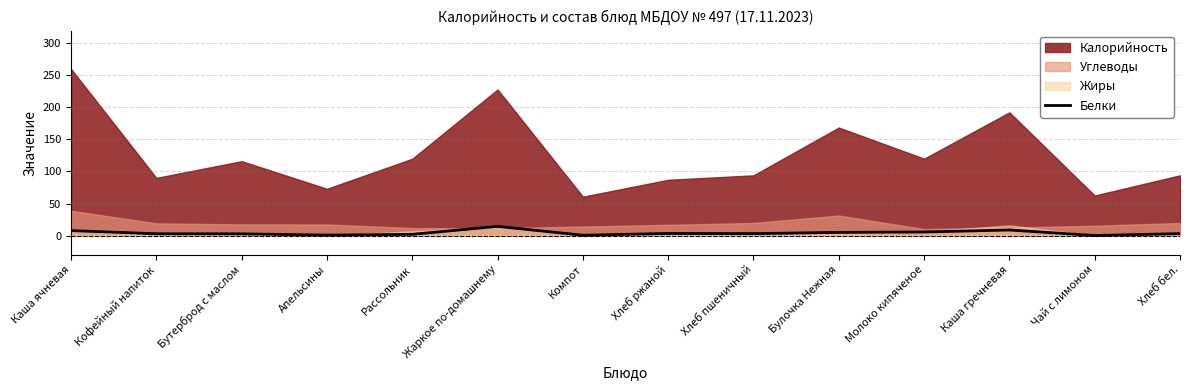

Where is the data nearest to the value 7?

Каша ячневая